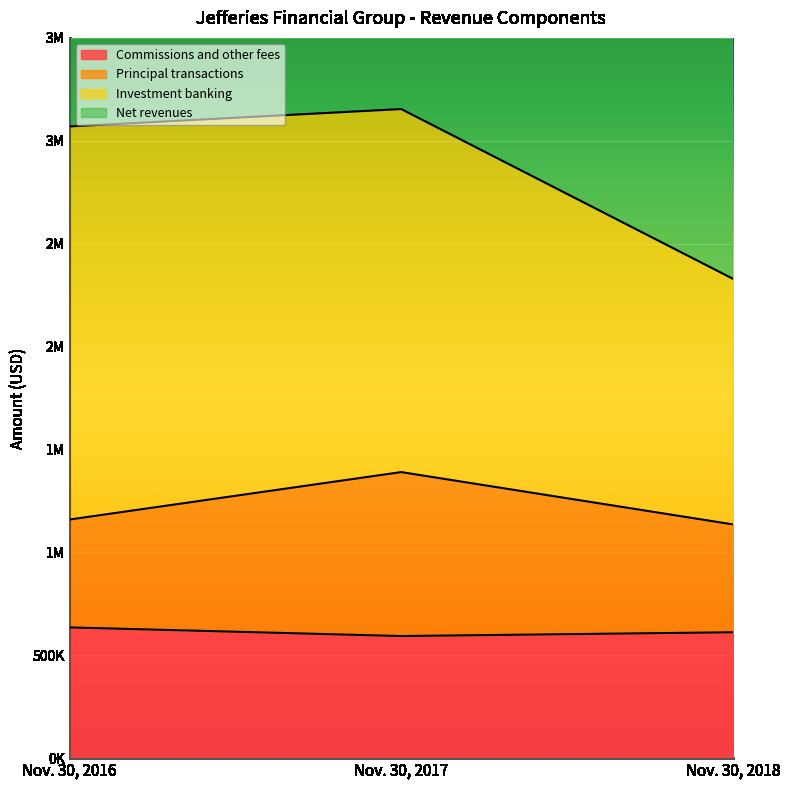

What is the spread (max minus min) of values at Nov. 30, 2016?

5617875